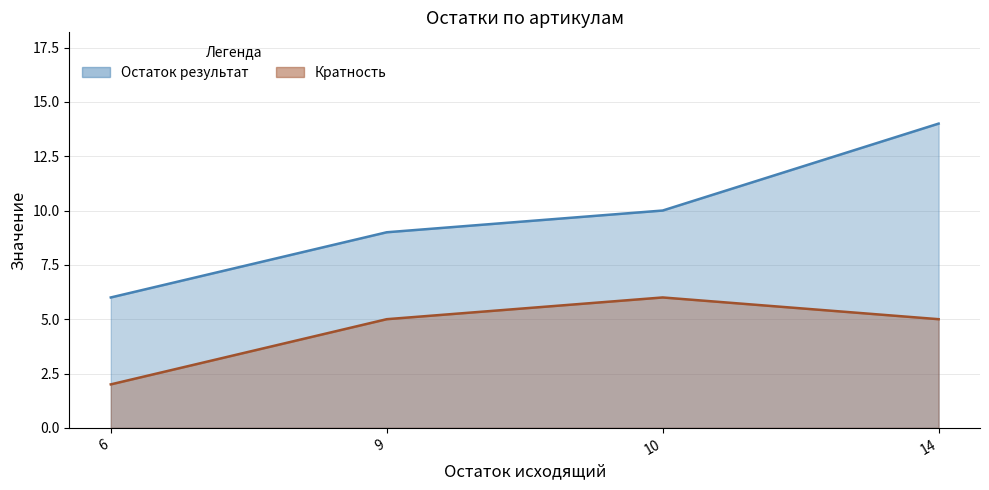

What is the value of the Остаток результат point at the 4th from the left?

14